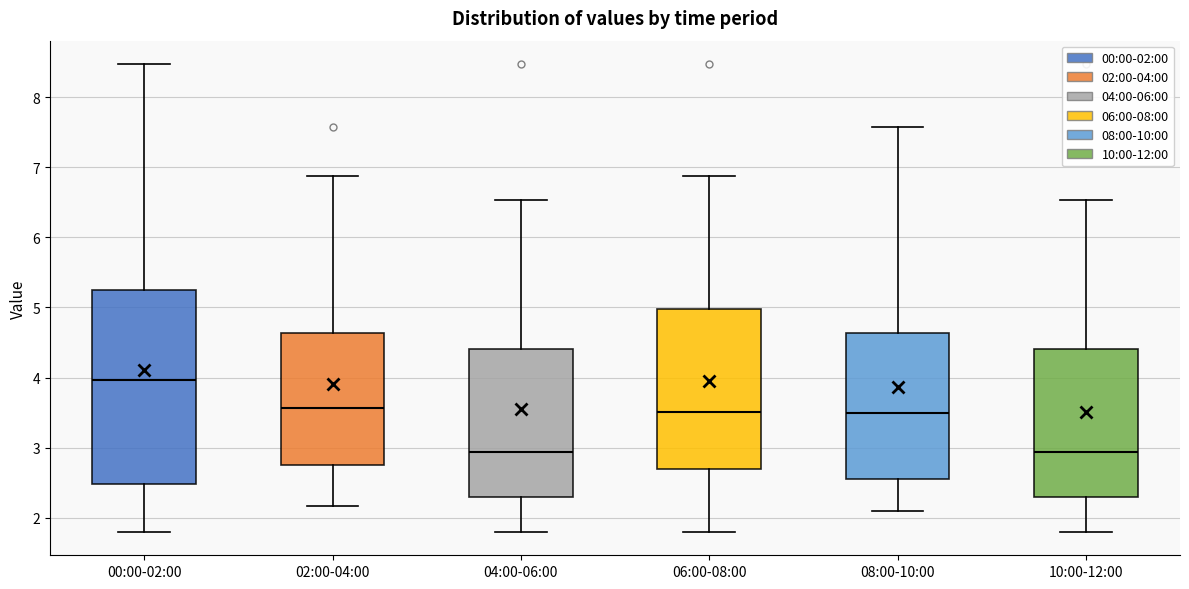

Where does the upper whisker of the box for 02:00-04:00 end on the y-axis? The values are not printed on the chart, so give them approximately, as read against the axis.

6.9